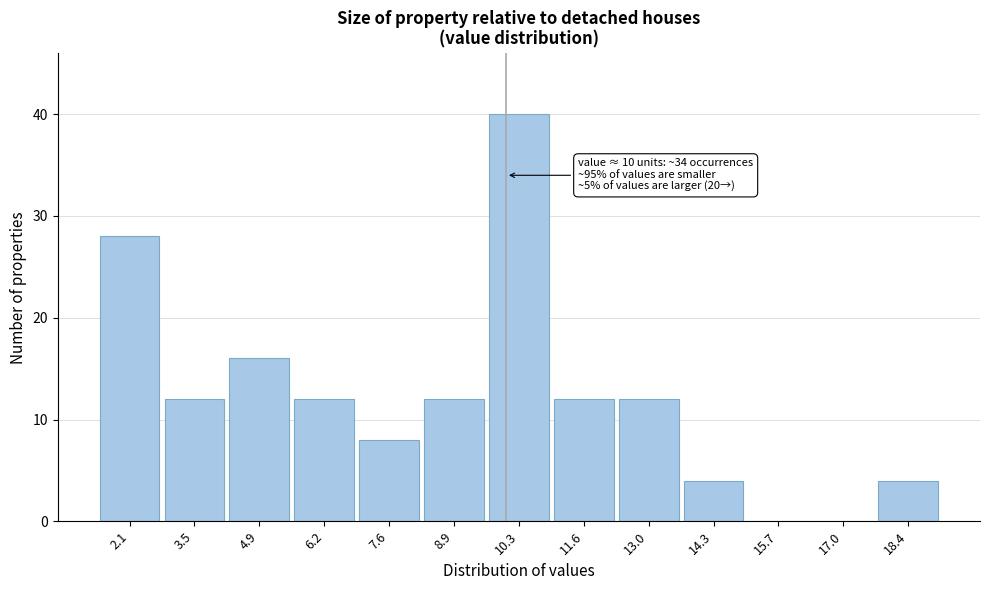

Over which range of the x-axis is the bar tallest?

9.6 to 11.0